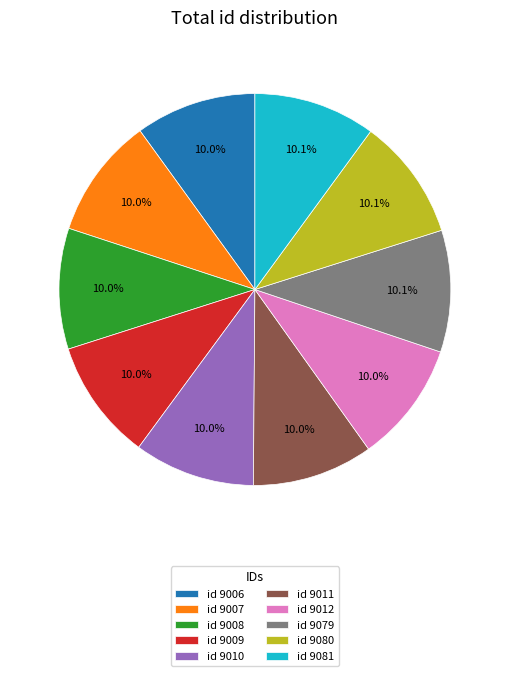

Does any single category account for the majority?

No